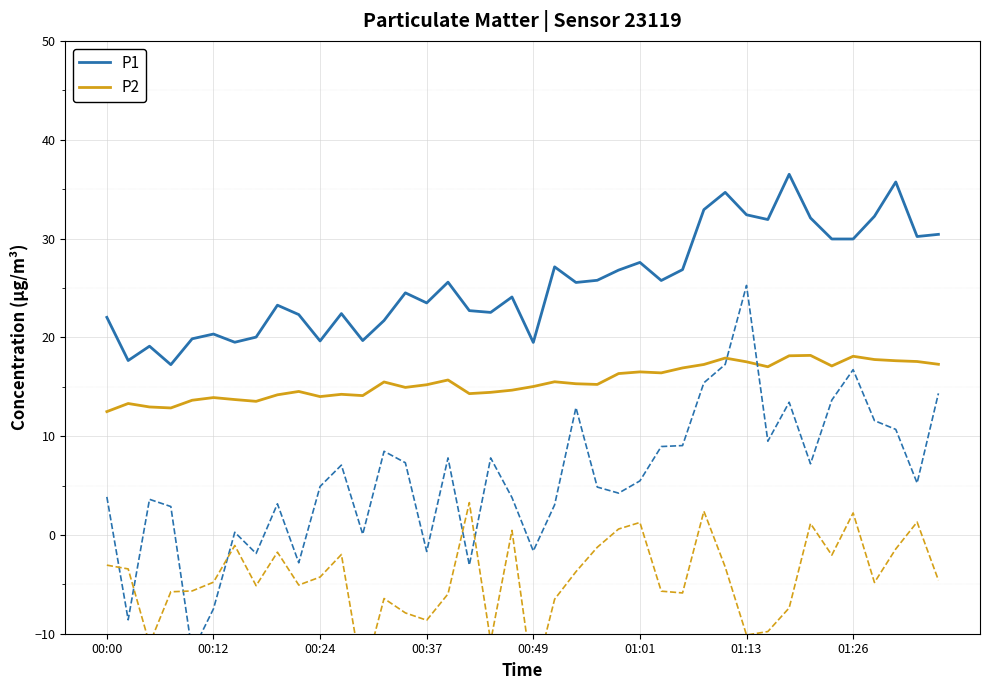

Where is P1 nearest to the value 26?

23